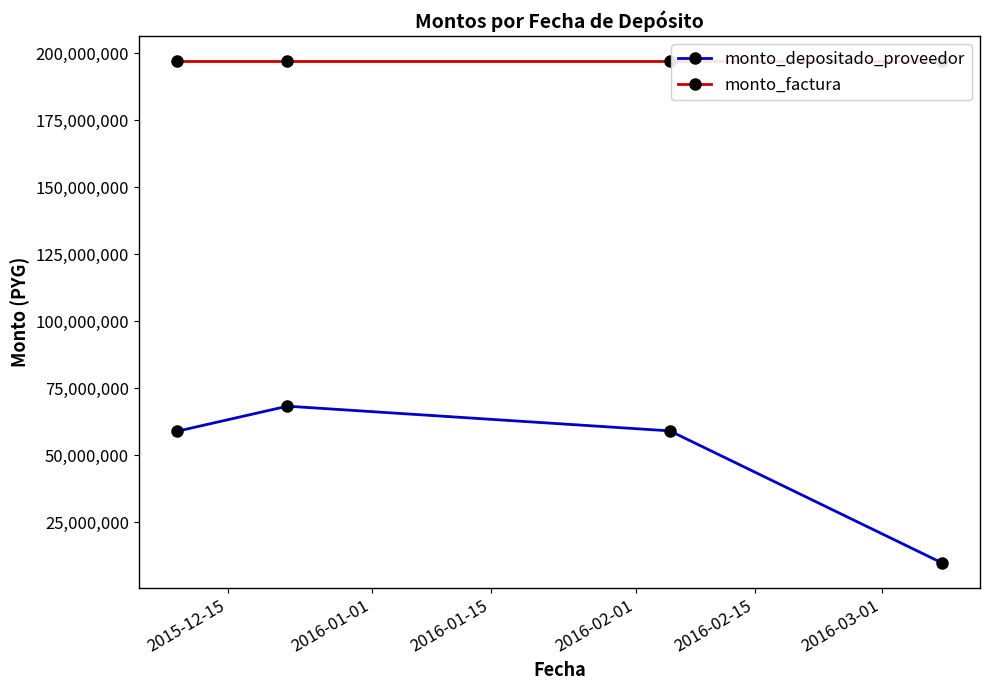

True or false: monto_factura has more than 0 points higher than both neighbors.

False